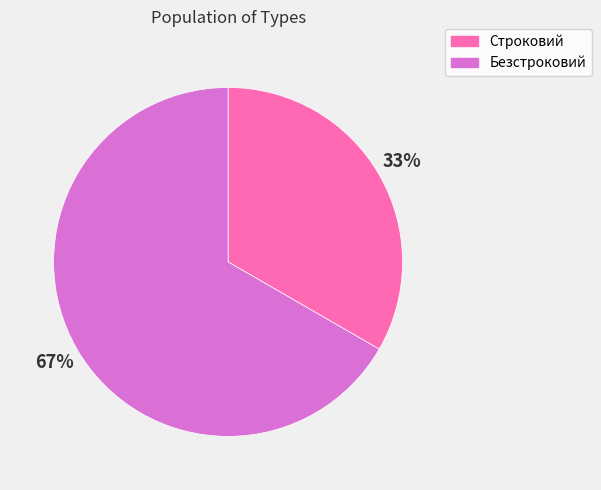

What is the ratio of the value at Безстроковий to the value at Строковий?

2.0